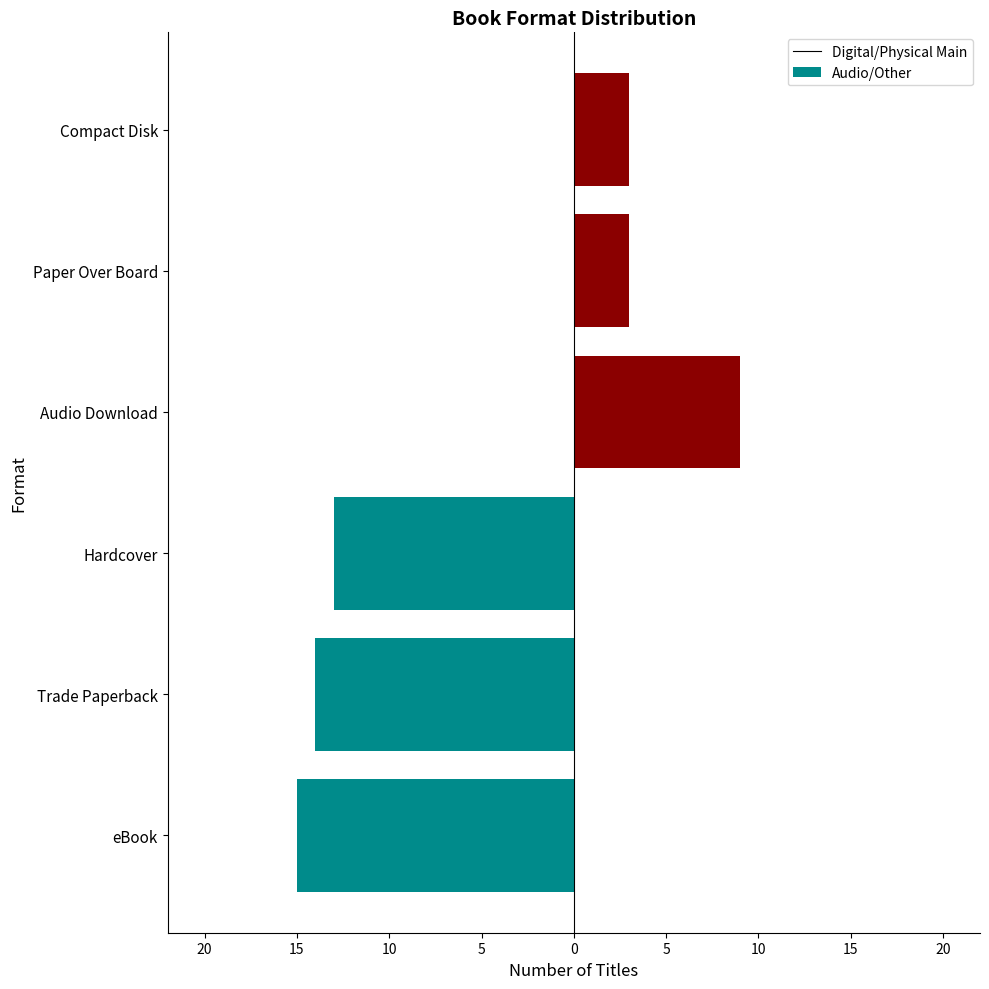

True or false: Audio / POB / CD has a value of 3 at 0.

True